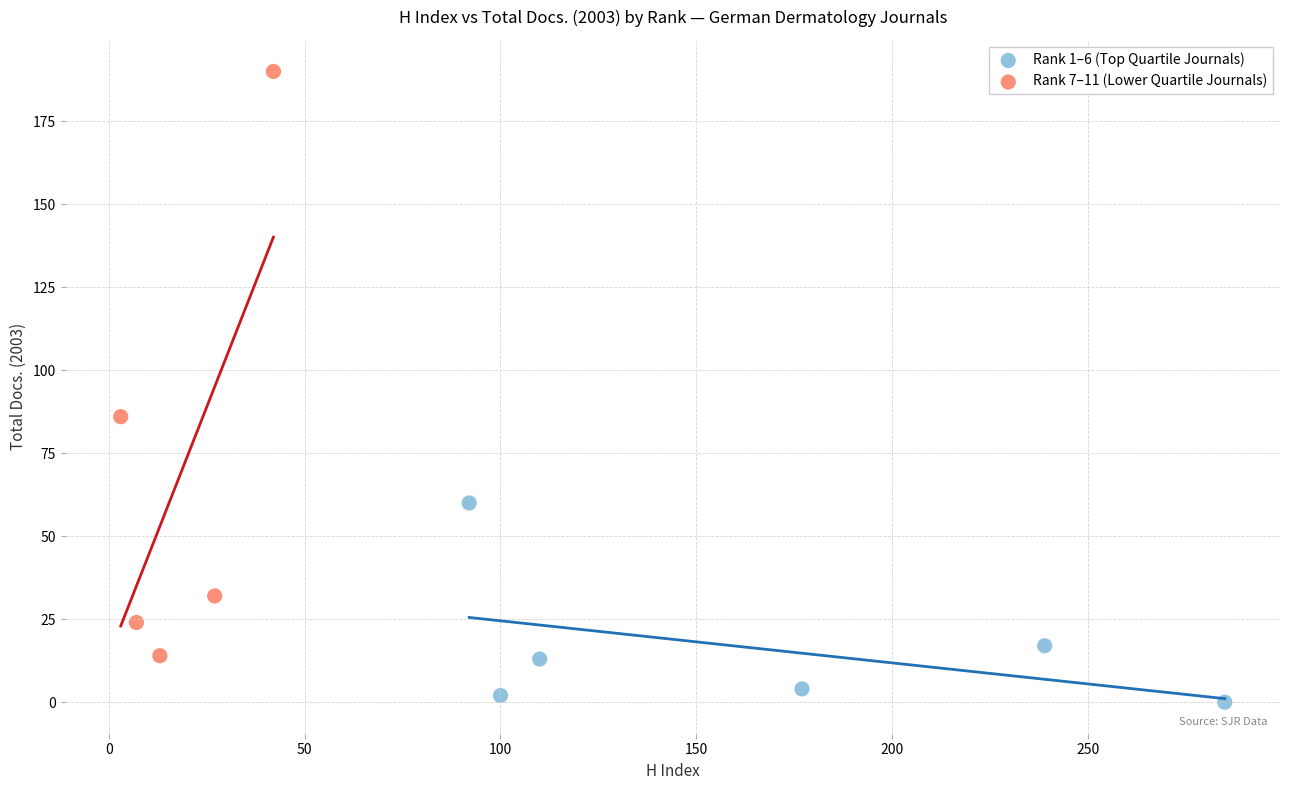

Which series contains the lowest Y value?

Rank 1–6 (Top Quartile Journals)